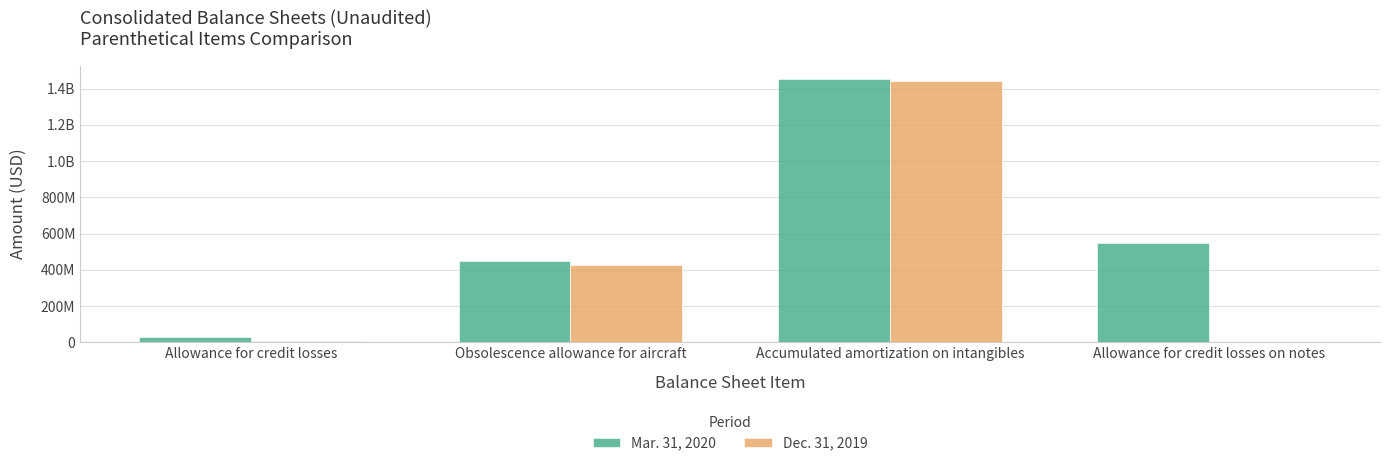

What is the sum of all Mar. 31, 2020 values?

2479000000